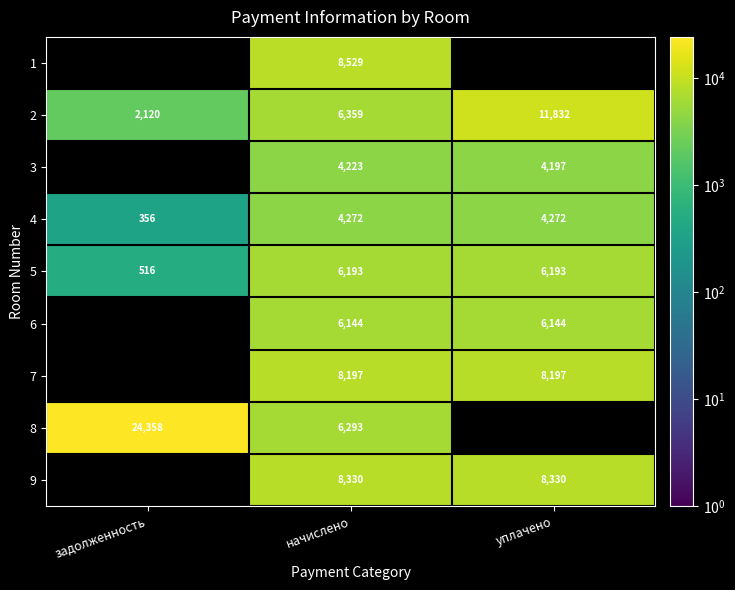

Is the value of 3 at начислено greater than the value of 9 at уплачено?

No